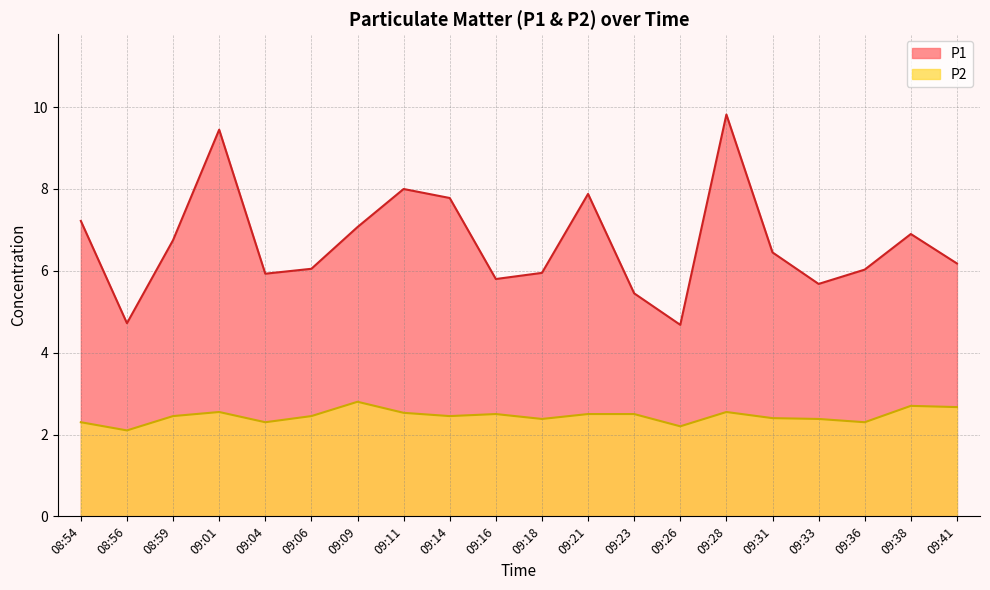

Is it true that P2 equals 3.9 at 09:21?

False